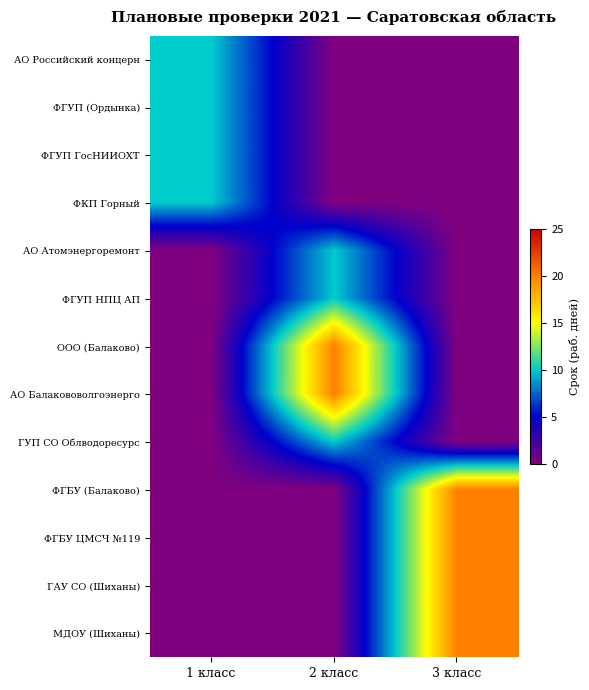

What is the total value across all series at 1 класс?

40